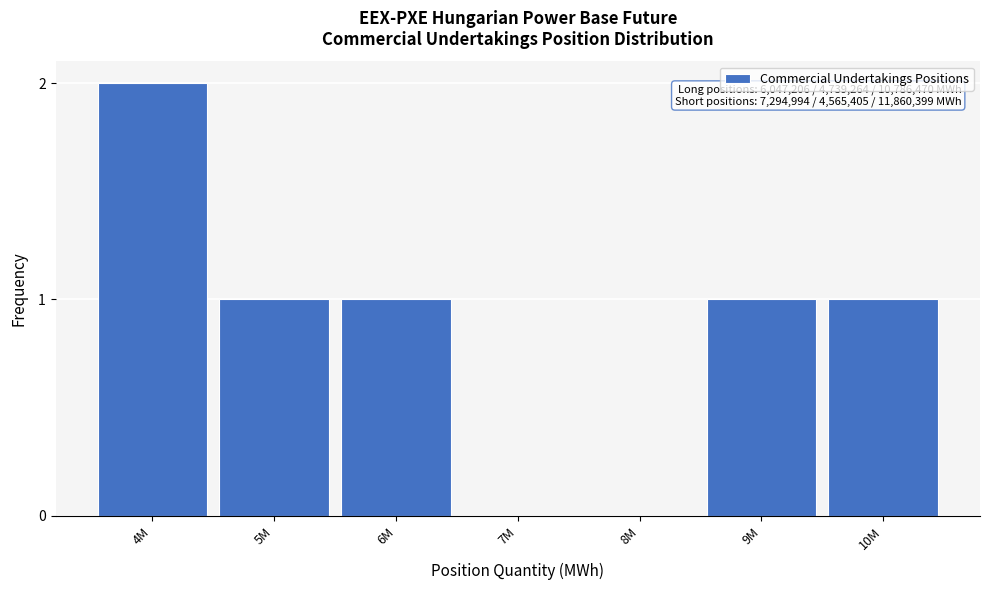

Reading left to right, list all the values displayed in this chart.

4M=2	5M=1	6M=1	7M=0	8M=0	9M=1	10M=1